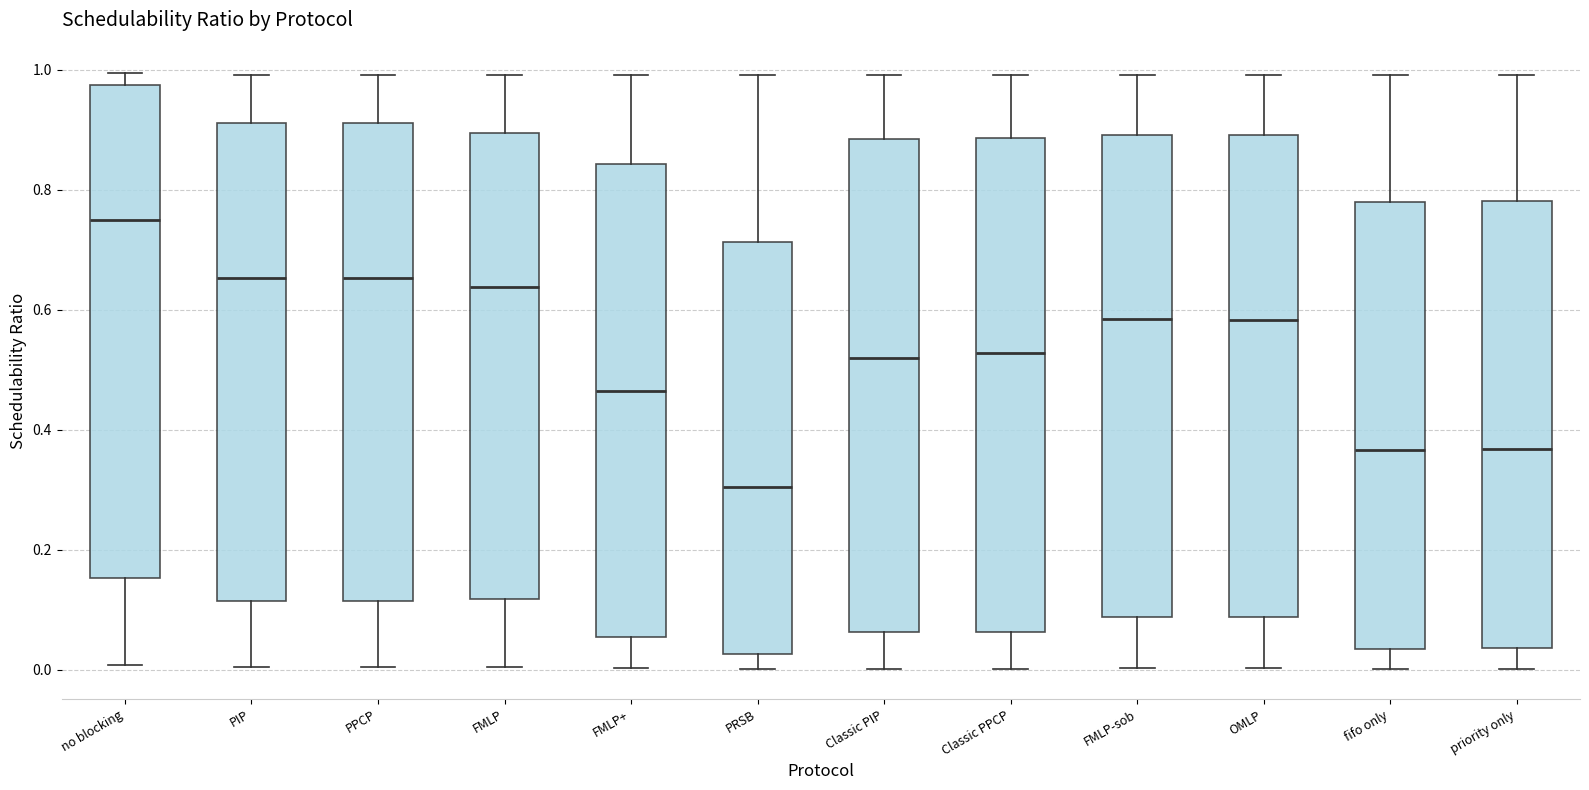

Reading left to right, transcribe this box plot: for each box, give where its median line is, the range the box spans, and where its two whiskers end, as read against the y-axis. The values are not printed on the chart, so give them approximately, as read against the axis.

no blocking: median 0.76, box 0.16 to 0.98, whiskers 0.00 to 1.00
PIP: median 0.66, box 0.12 to 0.92, whiskers 0.00 to 1.00
PPCP: median 0.66, box 0.12 to 0.92, whiskers 0.00 to 1.00
FMLP: median 0.64, box 0.12 to 0.90, whiskers 0.00 to 1.00
FMLP+: median 0.46, box 0.06 to 0.84, whiskers 0.00 to 1.00
PRSB: median 0.30, box 0.02 to 0.72, whiskers 0.00 to 1.00
Classic PIP: median 0.52, box 0.06 to 0.88, whiskers 0.00 to 1.00
Classic PPCP: median 0.52, box 0.06 to 0.88, whiskers 0.00 to 1.00
FMLP-sob: median 0.58, box 0.08 to 0.90, whiskers 0.00 to 1.00
OMLP: median 0.58, box 0.08 to 0.90, whiskers 0.00 to 1.00
fifo only: median 0.36, box 0.04 to 0.78, whiskers 0.00 to 1.00
priority only: median 0.36, box 0.04 to 0.78, whiskers 0.00 to 1.00